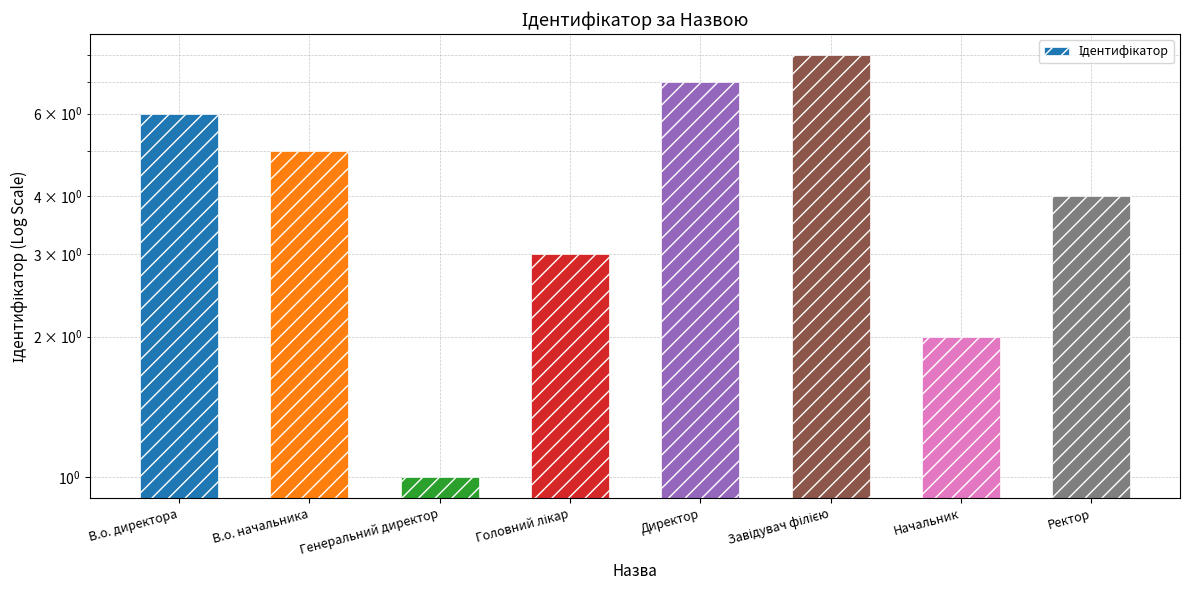

What is the difference between the values at Ректор and Завідувач філією?

4